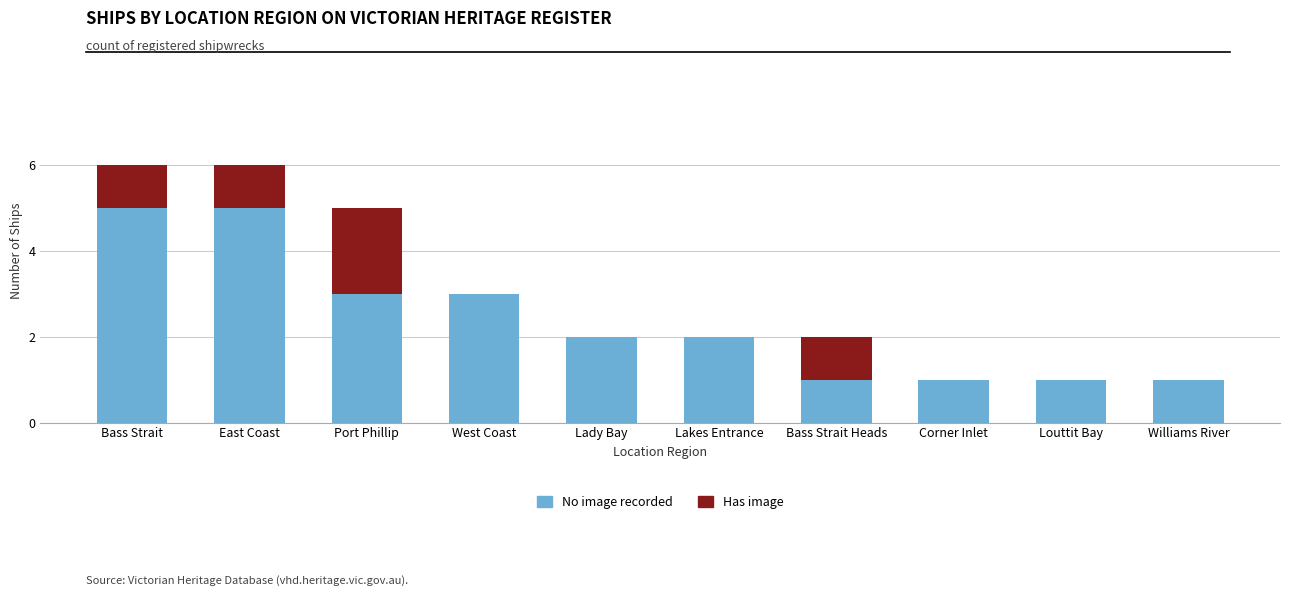

What value does the No image recorded series have at East Coast?

5